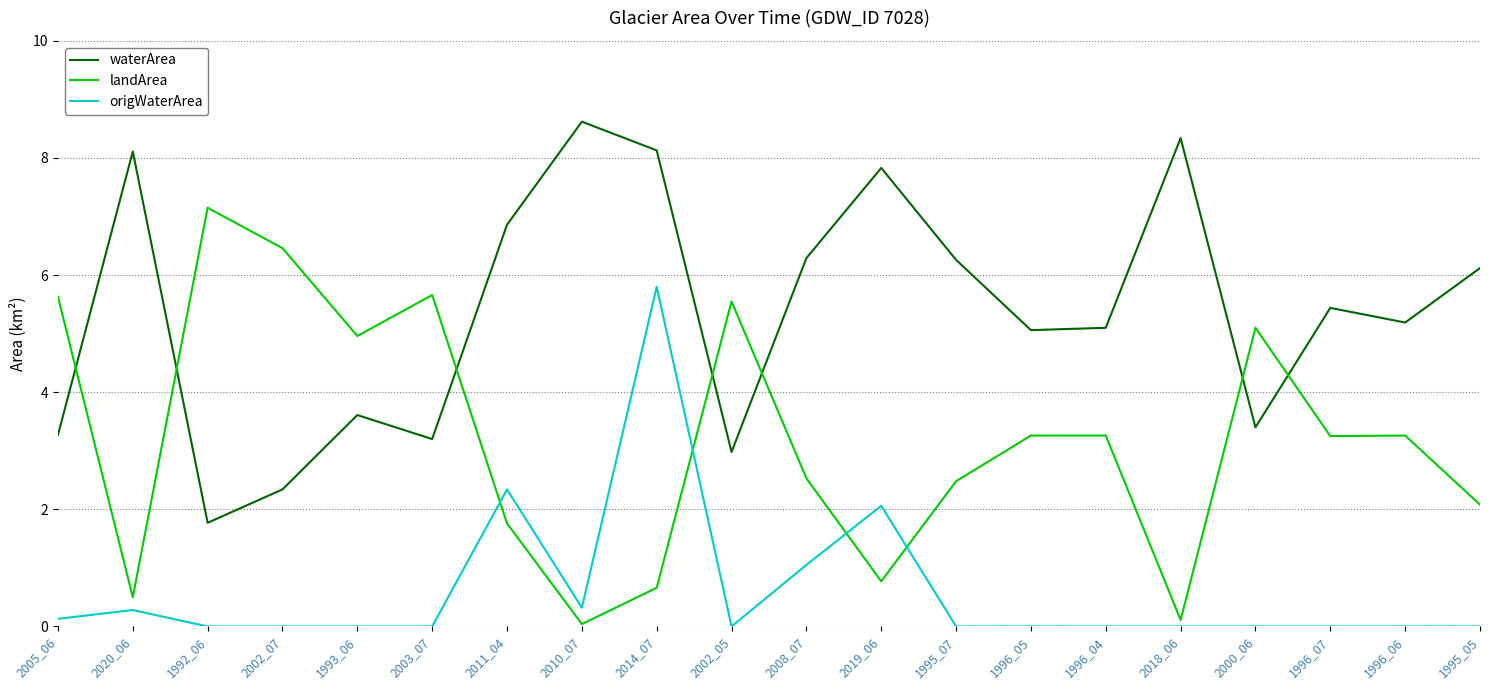

How many times do landArea and origWaterArea cross each other?

4